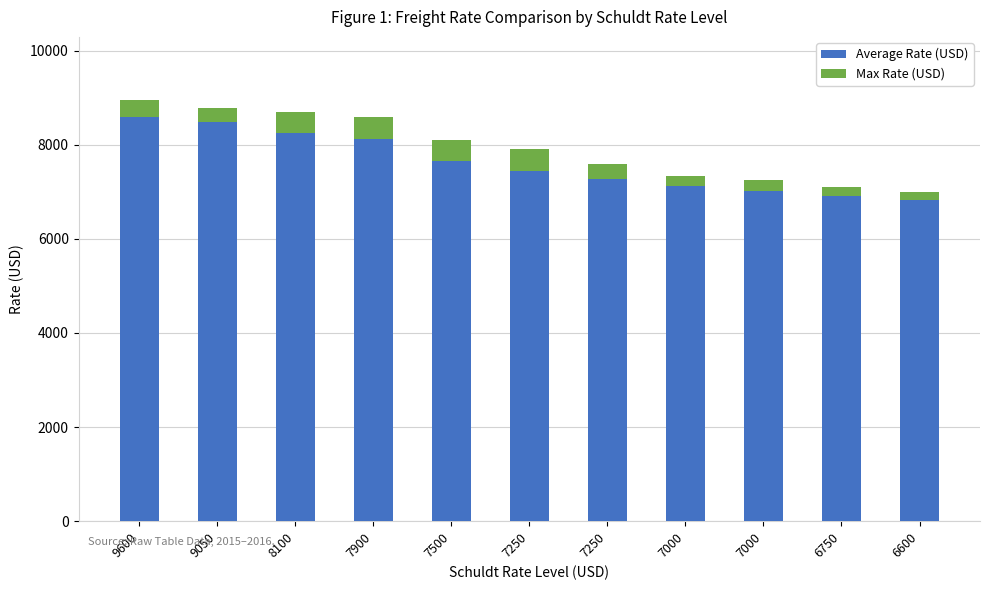

What is the approximate value of Max Rate (USD) at 7250, to the nearest 50?

450